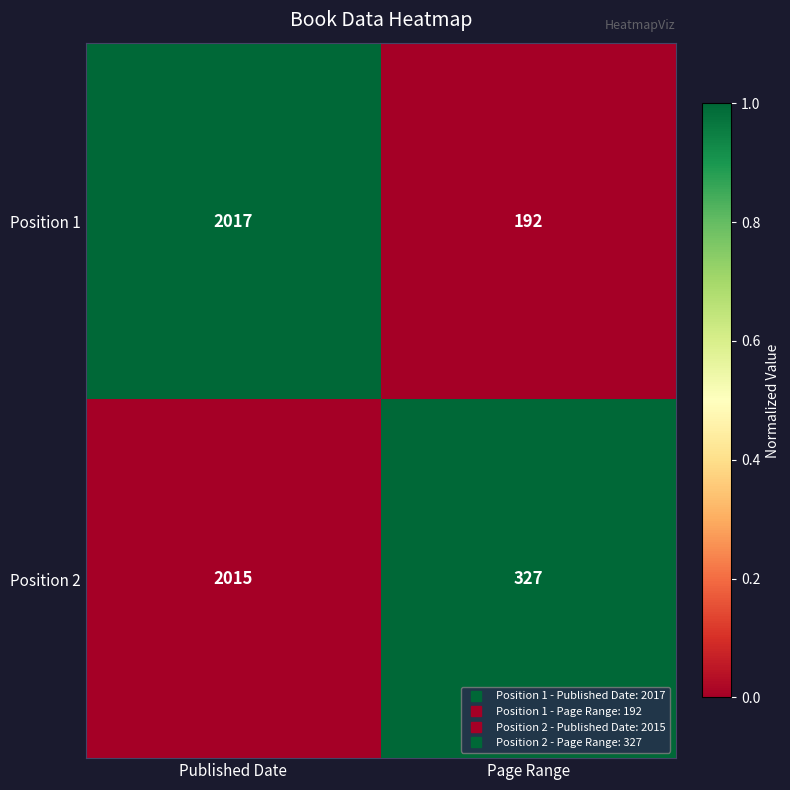

What value does the Position 2 series have at Page Range?

327